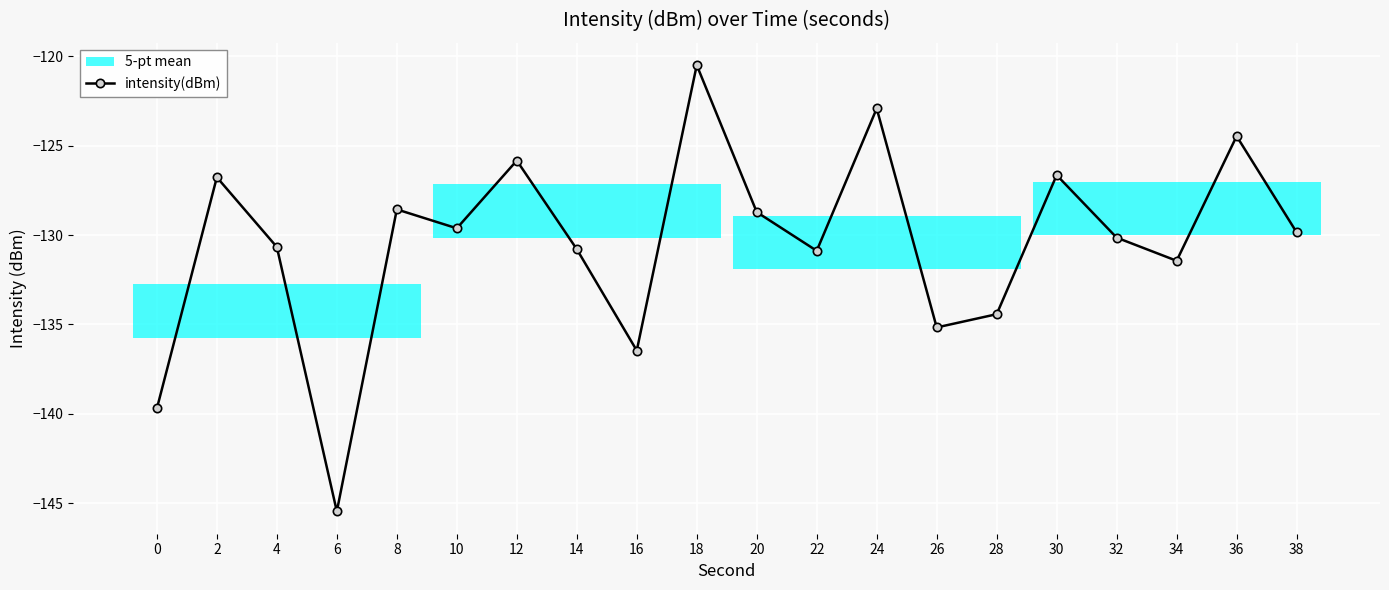

What is the difference between the values at 30 and 22?

4.2